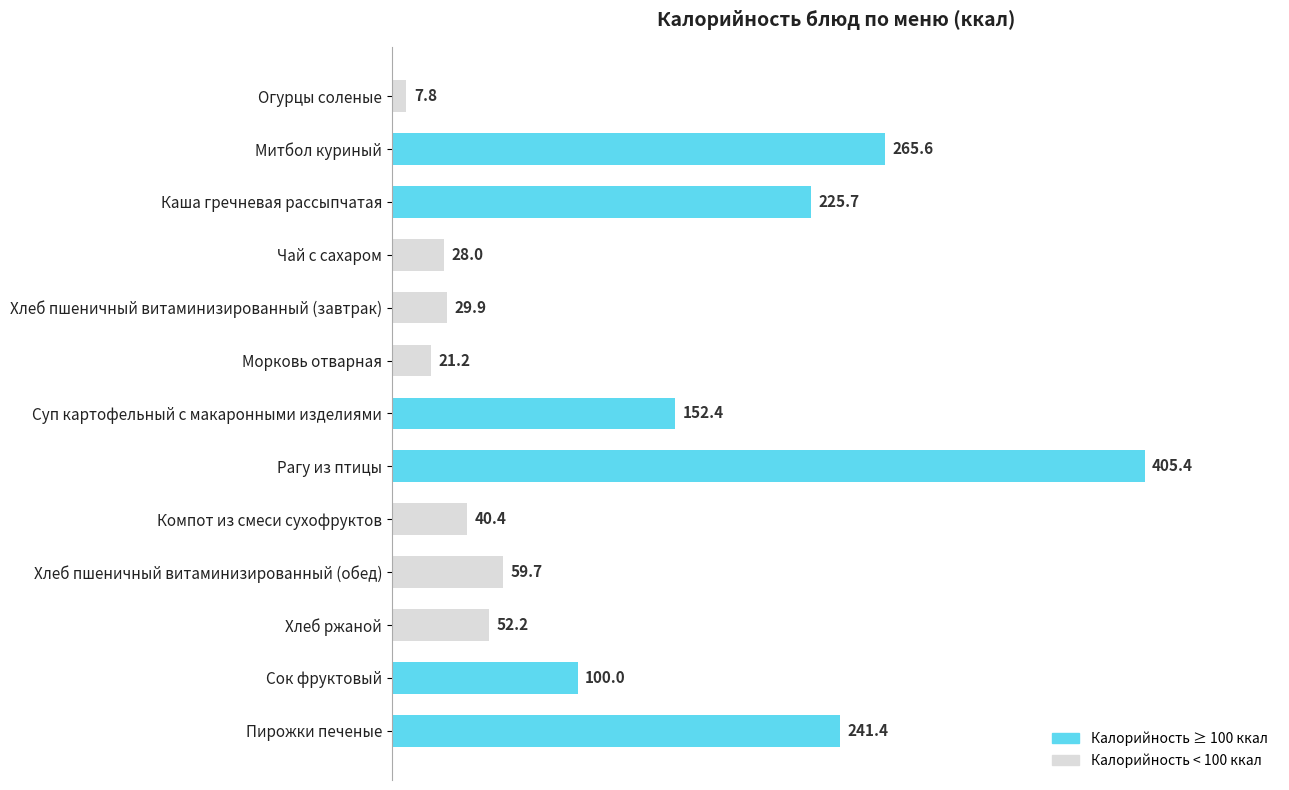

Where is the data nearest to the value 206?

Каша гречневая рассыпчатая